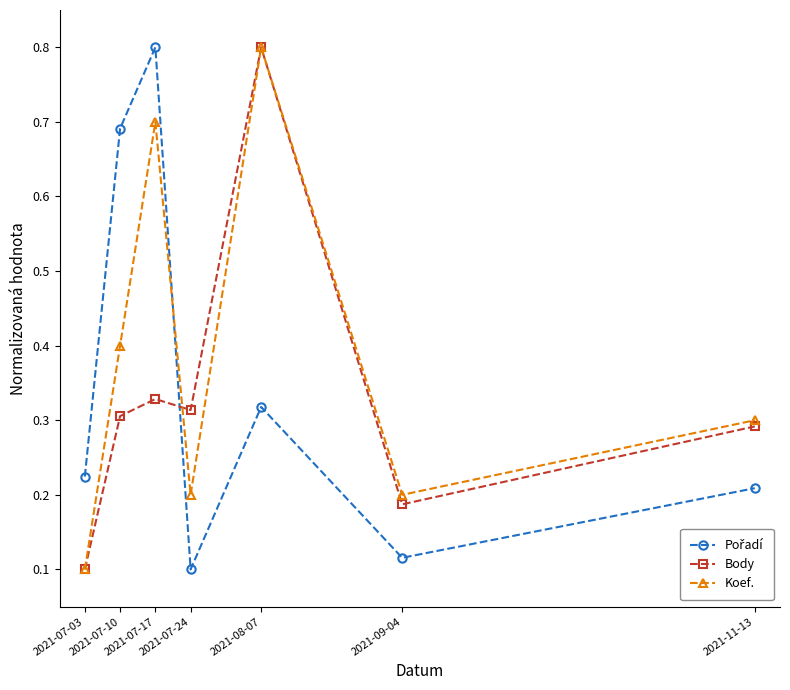

At how many categories does at least one series exceed 0?

7